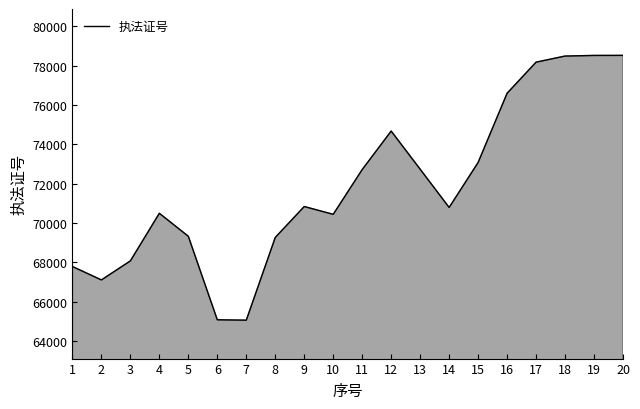

Approximately how many times larger is the value at 10 compared to 3?

1.0